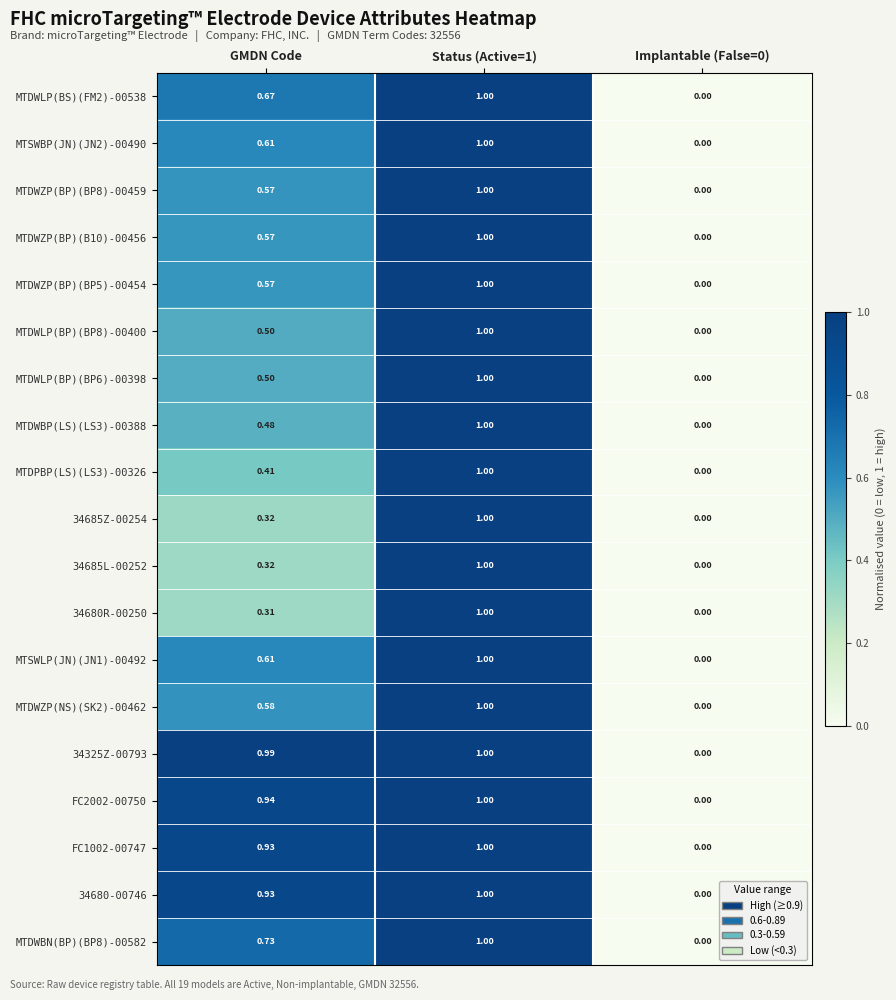

Is the value of MTDWZP(BP)(BP8)-00459 at GMDN Code greater than the value of MTDWZP(NS)(SK2)-00462 at GMDN Code?

No